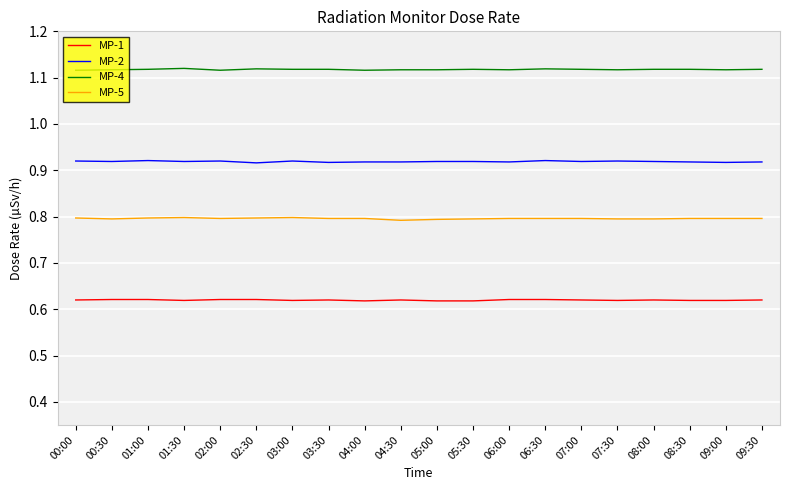

At 00:30, list the series in order from largest to smallest.

MP-4, MP-2, MP-5, MP-1